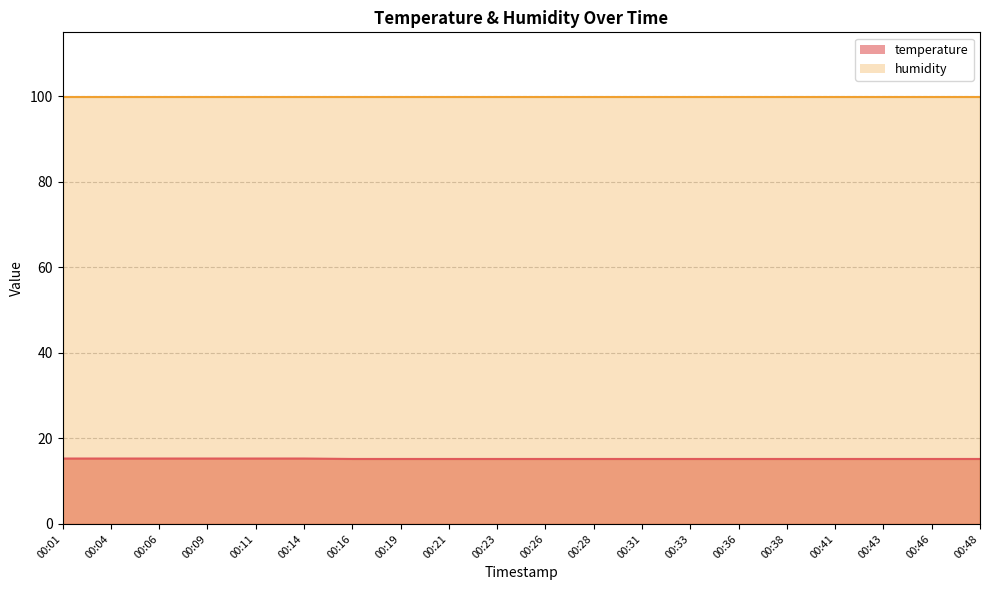

At which category does the chart reach its peak across all series?

00:01